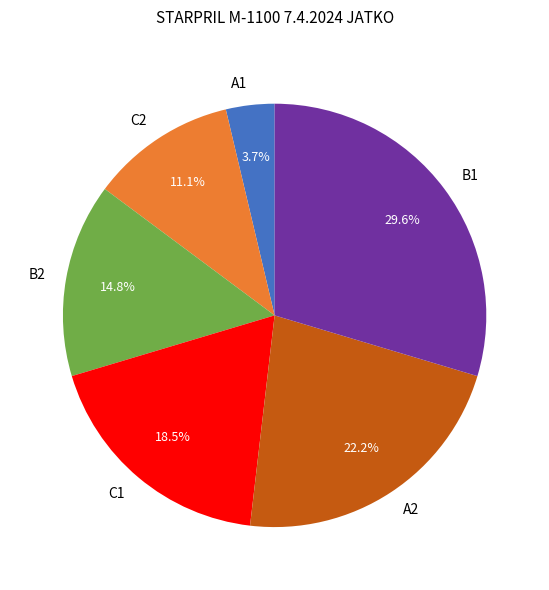

What portion of the pie excludes C1?

81.5%